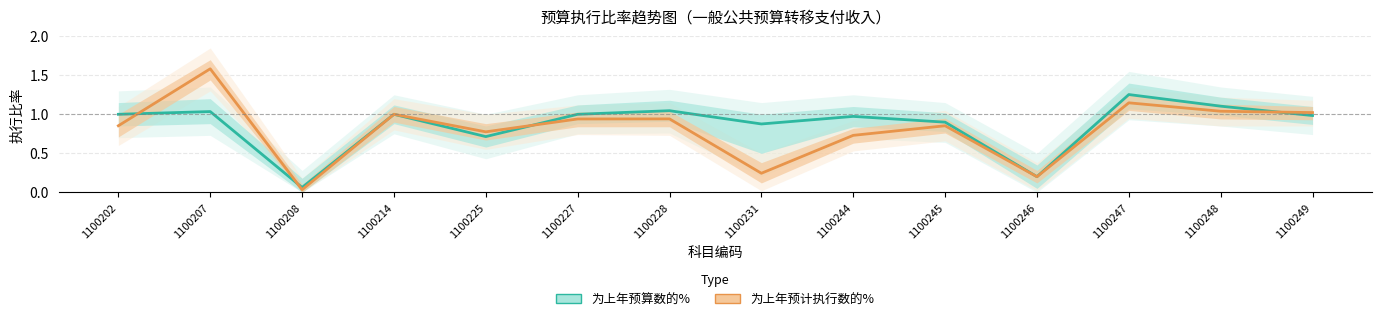

What is the highest value of the 为上年预算数的% series?

1.3